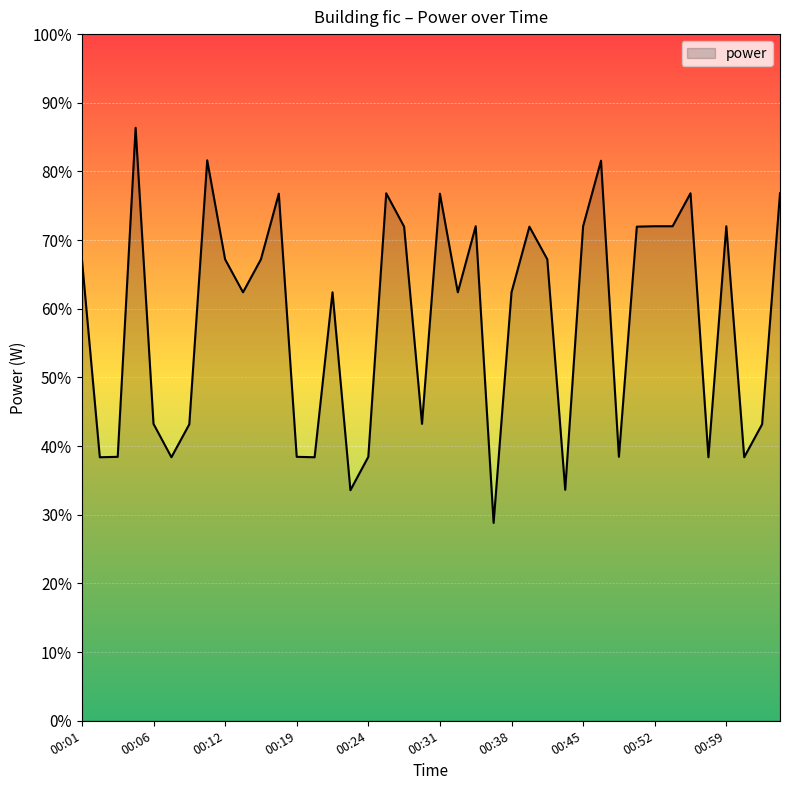

True or false: the data has more than 0 interior local peaks.

True